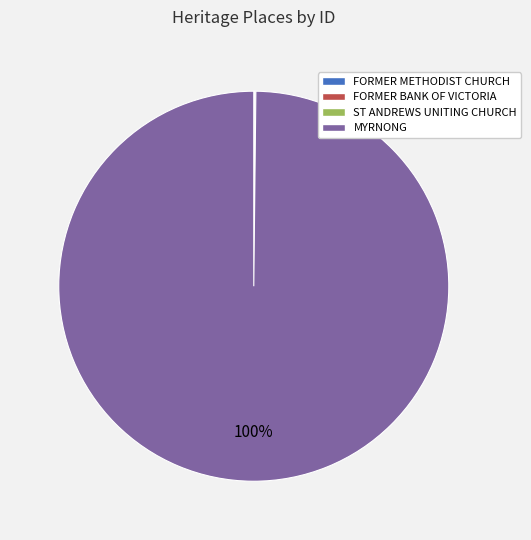

Which category accounts for the majority?

MYRNONG